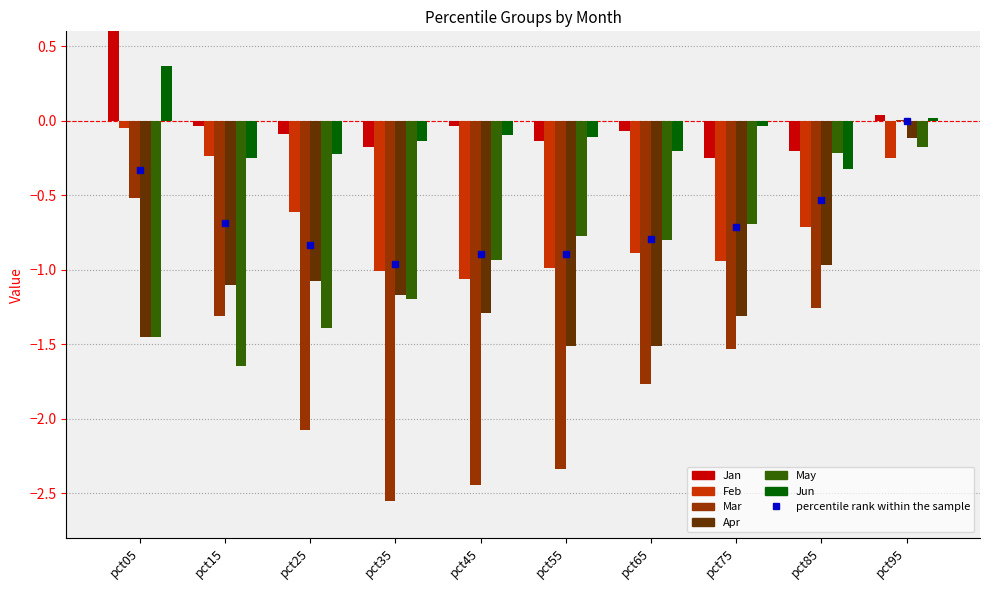

Are the bars grouped side by side (vs. stacked)?

Yes